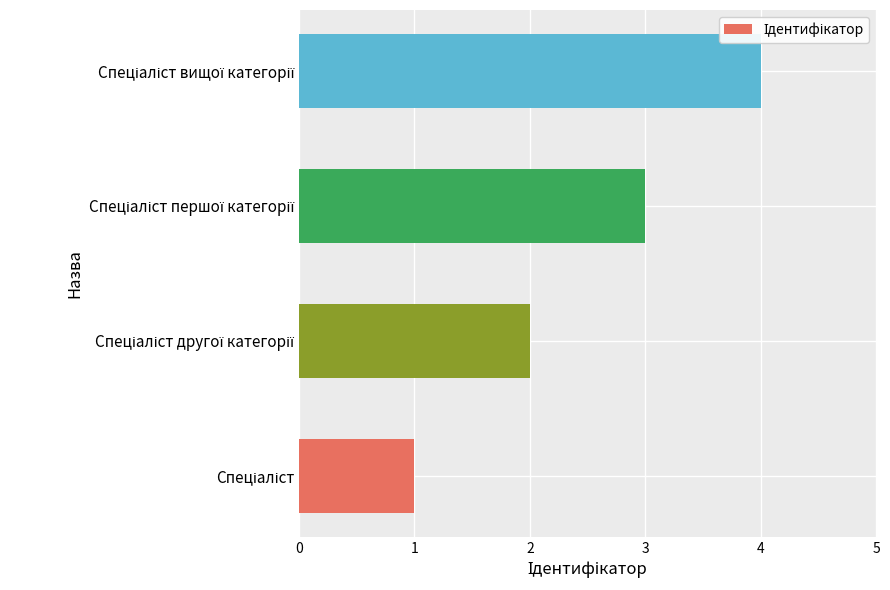

How many distinct data groups are displayed?

1